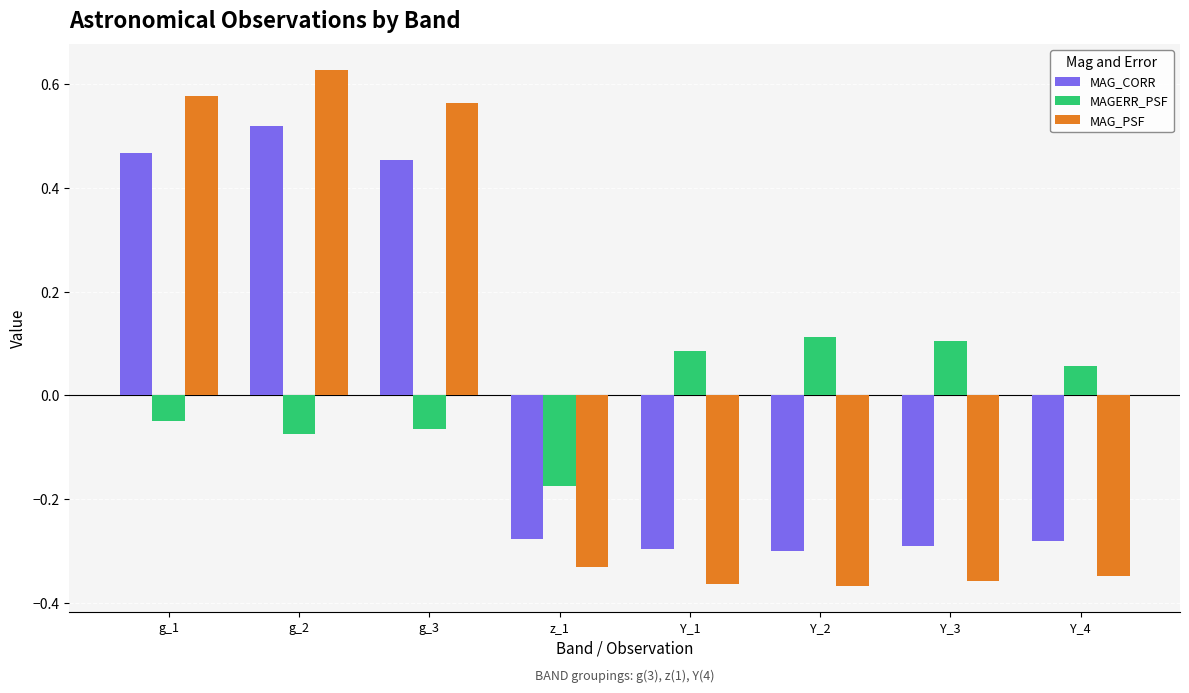

Are the bars grouped side by side (vs. stacked)?

Yes